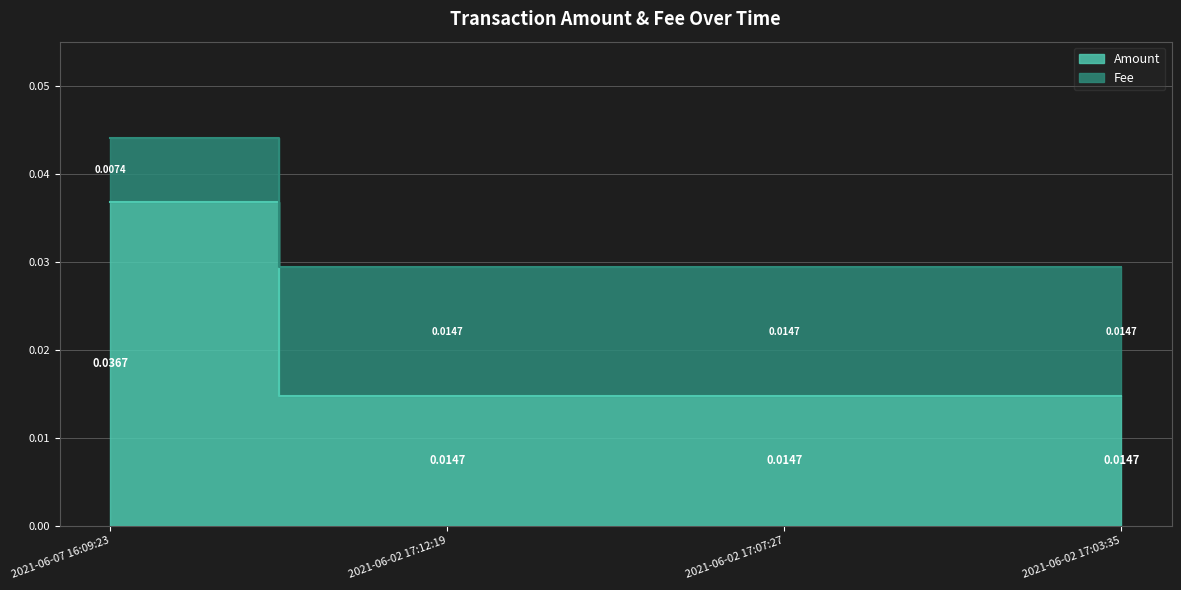

True or false: Amount and Fee intersect in this chart.

False